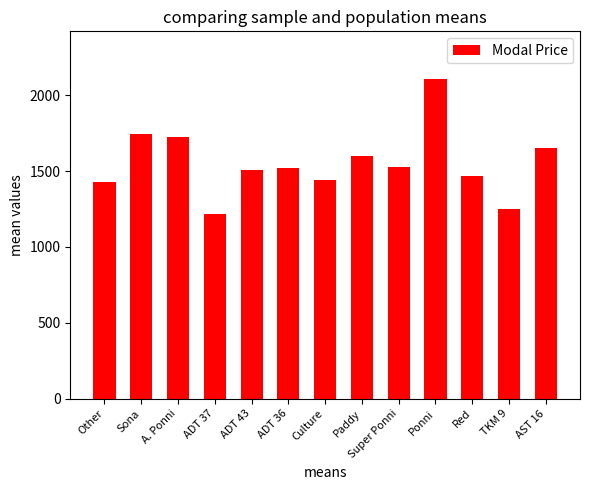

What is the sum of all values?

20187